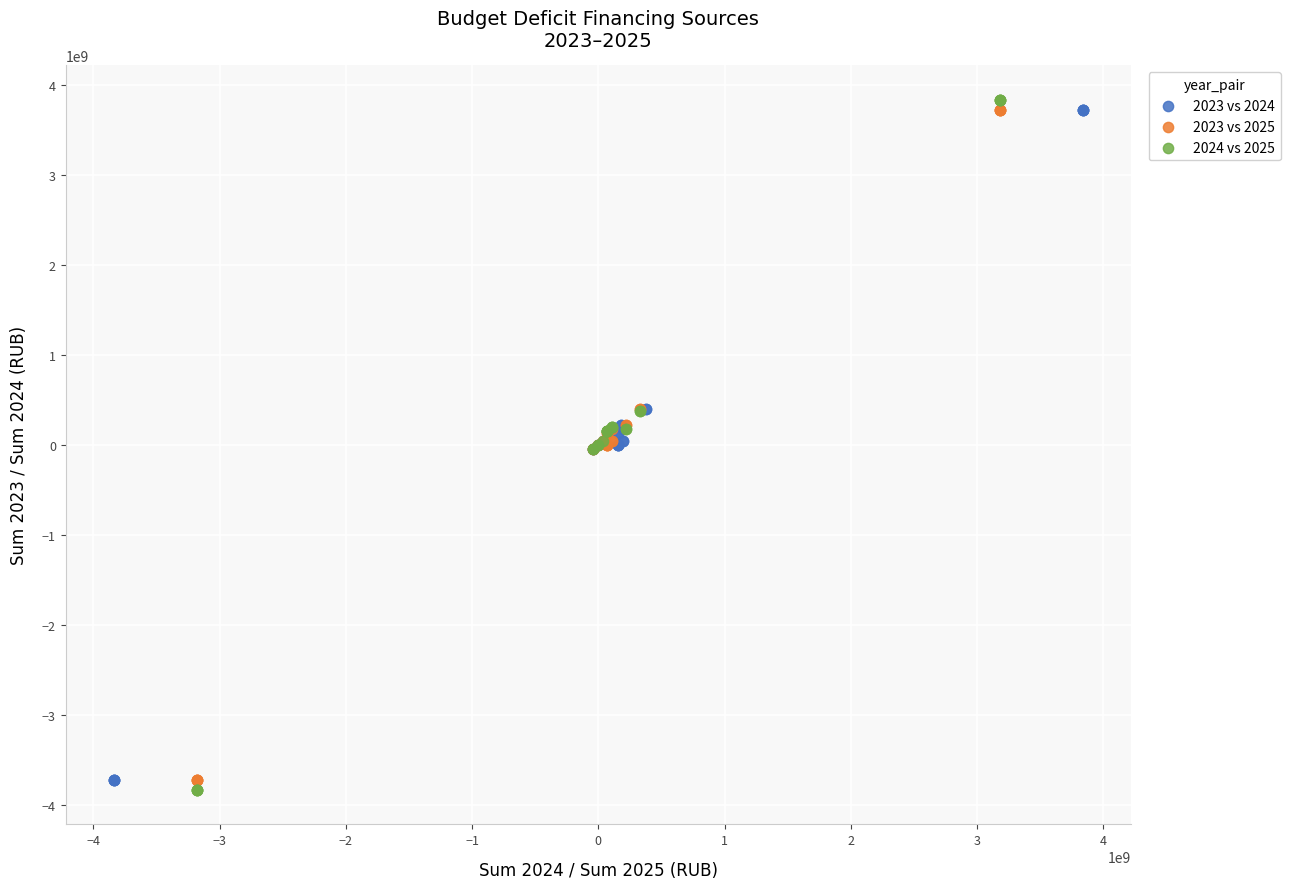

Which series has the widest spread of Y values?

2024 vs 2025